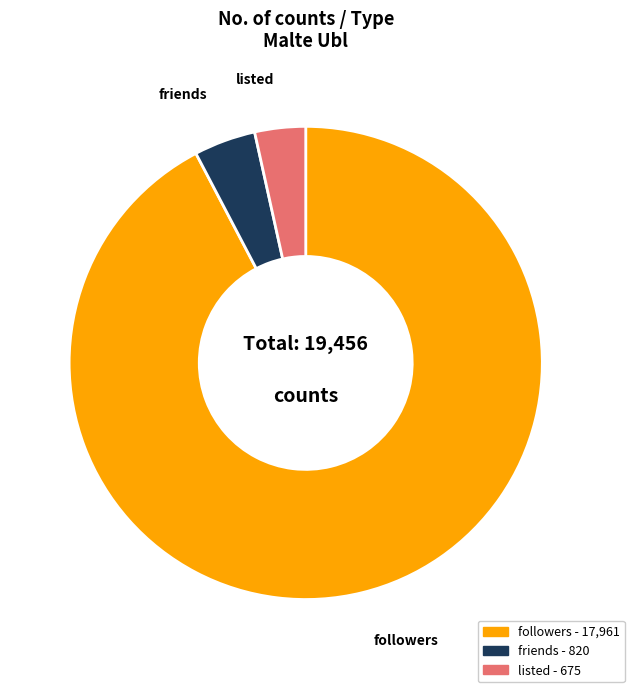

Rank the categories by value from lowest to highest.

listed, friends, followers